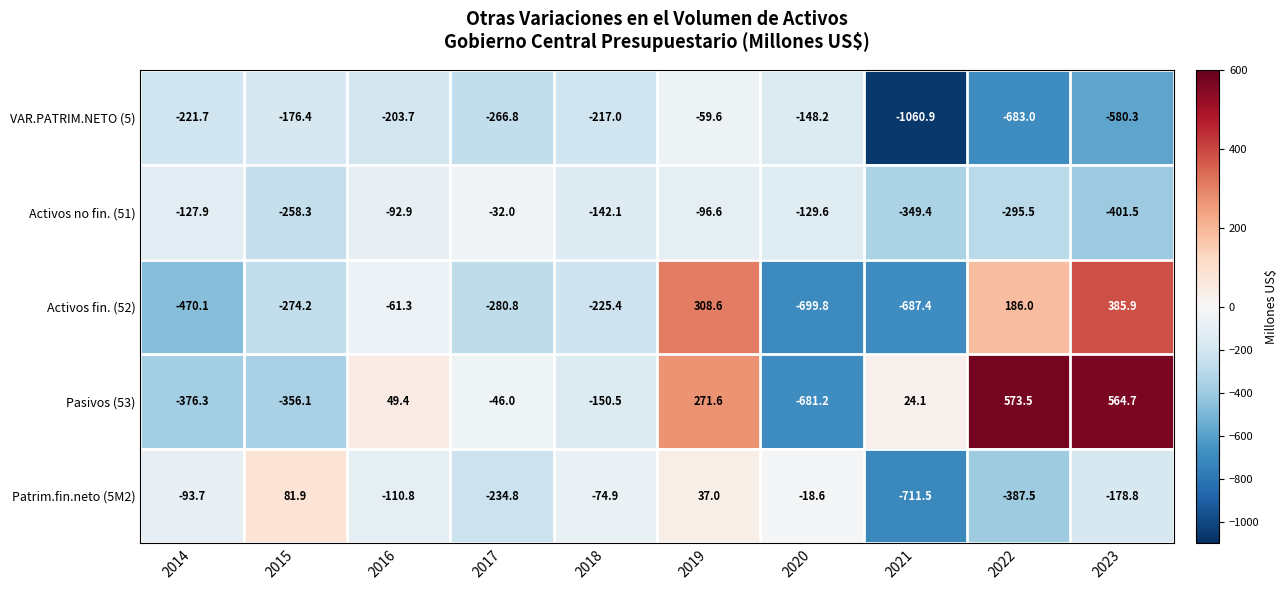

What is the sum of the Pasivos (53) values at 2019 and 2015?

-84.5